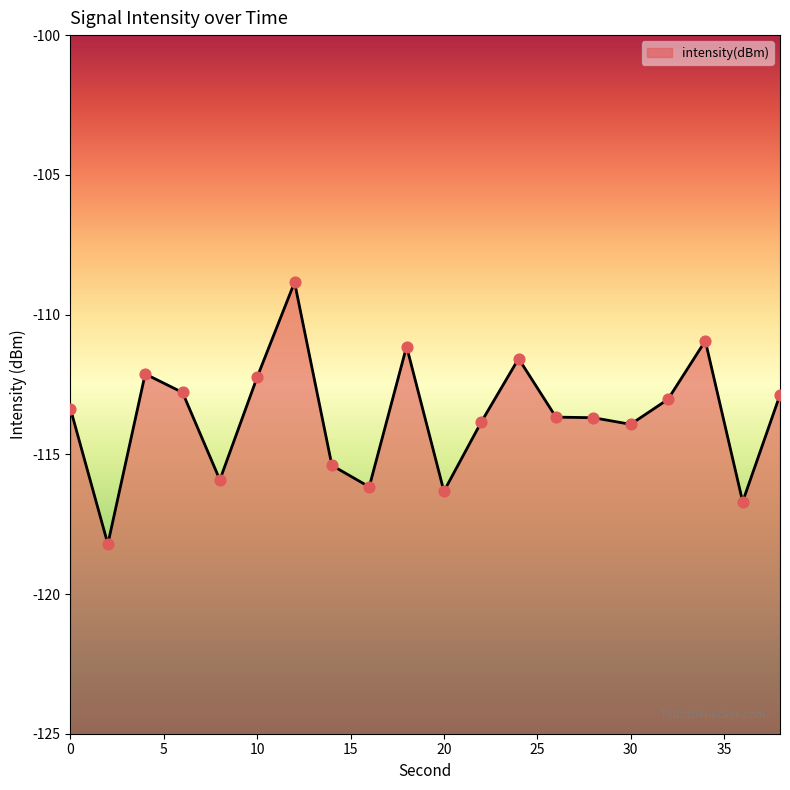

Which has a higher value, 34 or 0?

34